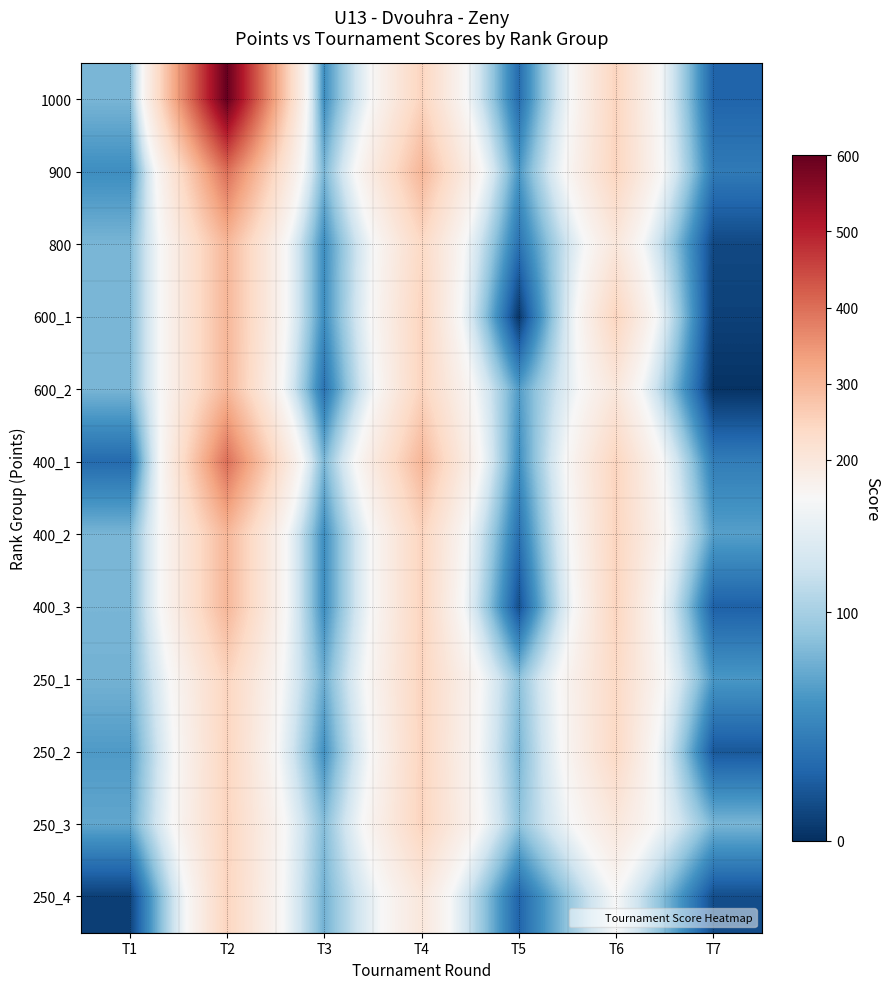

Reading left to right, extract all data points from this chart.

1000: T1=81	T2=600	T3=57	T4=250	T5=35	T6=250	T7=30
900: T1=57	T2=400	T3=81	T4=300	T5=63	T6=250	T7=44
800: T1=81	T2=300	T3=57	T4=240	T5=39	T6=200	T7=14
600_1: T1=81	T2=300	T3=57	T4=250	T5=4	T6=250	T7=10
600_2: T1=81	T2=300	T3=39	T4=250	T5=66	T6=200	T7=2
400_1: T1=34	T2=400	T3=81	T4=300	T5=57	T6=250	T7=46
400_2: T1=81	T2=300	T3=57	T4=250	T5=38	T6=250	T7=68
400_3: T1=81	T2=300	T3=57	T4=250	T5=18	T6=250	T7=28
250_1: T1=79	T2=250	T3=76	T4=250	T5=88	T6=240	T7=63
250_2: T1=65	T2=250	T3=59	T4=250	T5=80	T6=240	T7=23
250_3: T1=72	T2=250	T3=85	T4=250	T5=89	T6=200	T7=81
250_4: T1=9	T2=250	T3=78	T4=200	T5=30	T6=150	T7=17